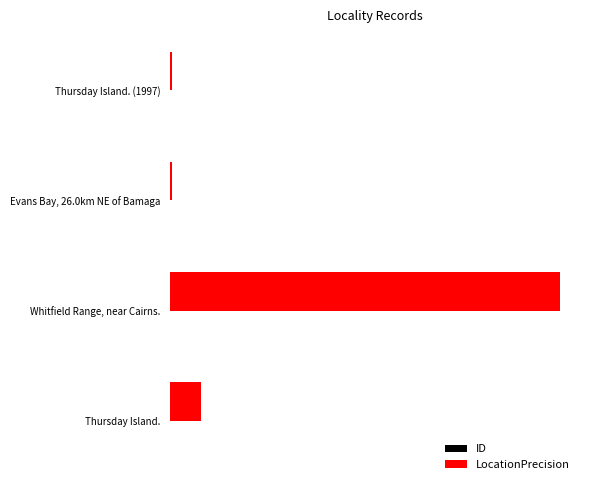

What is the sum of all LocationPrecision values?

27200